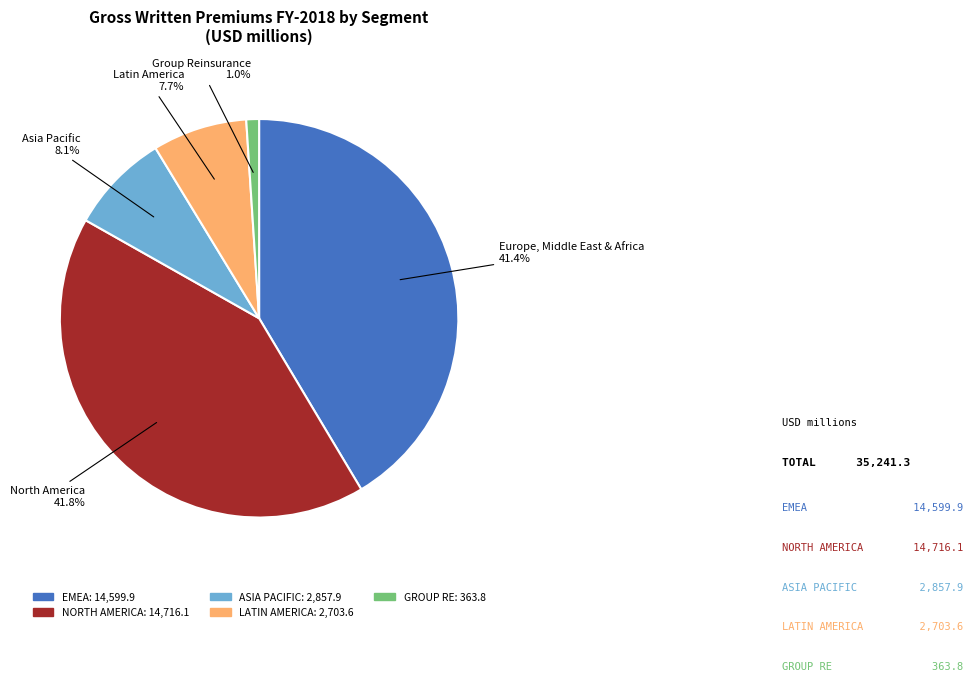

To the nearest percent, what portion does Group Reinsurance represent?

1%